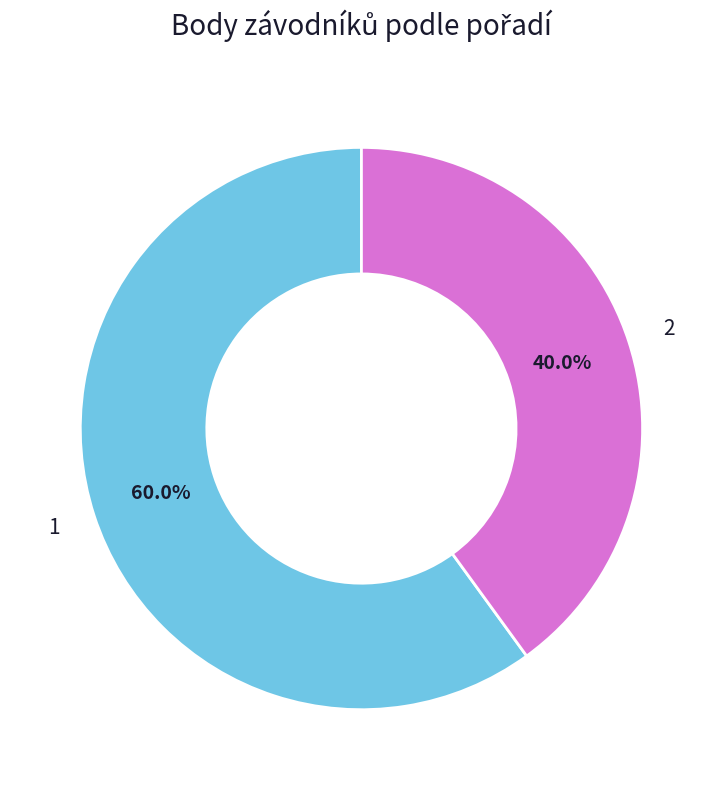

What percentage do 2 and 1 together represent?

100.0%